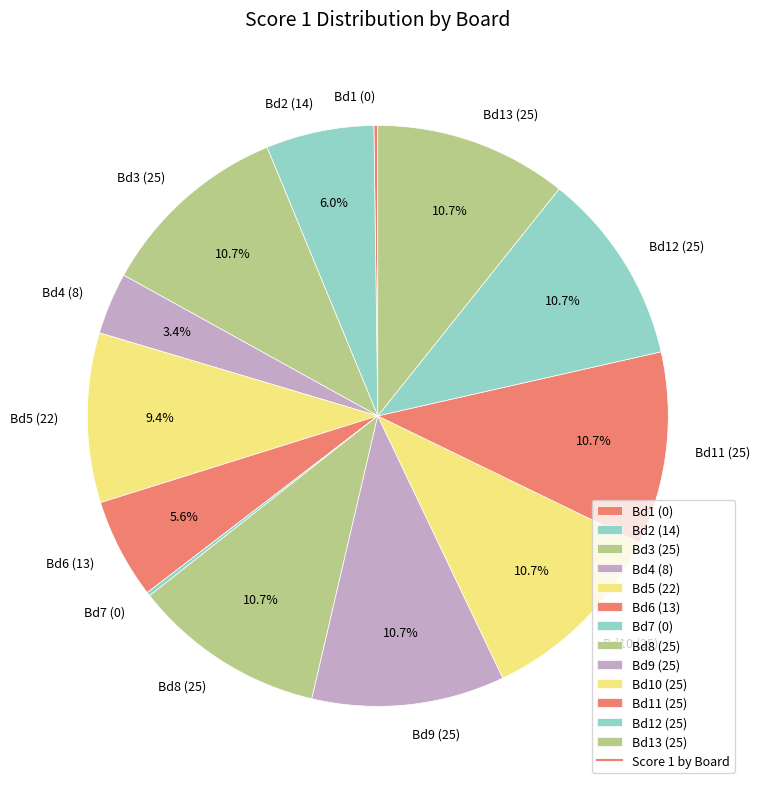

Does any single category account for the majority?

No